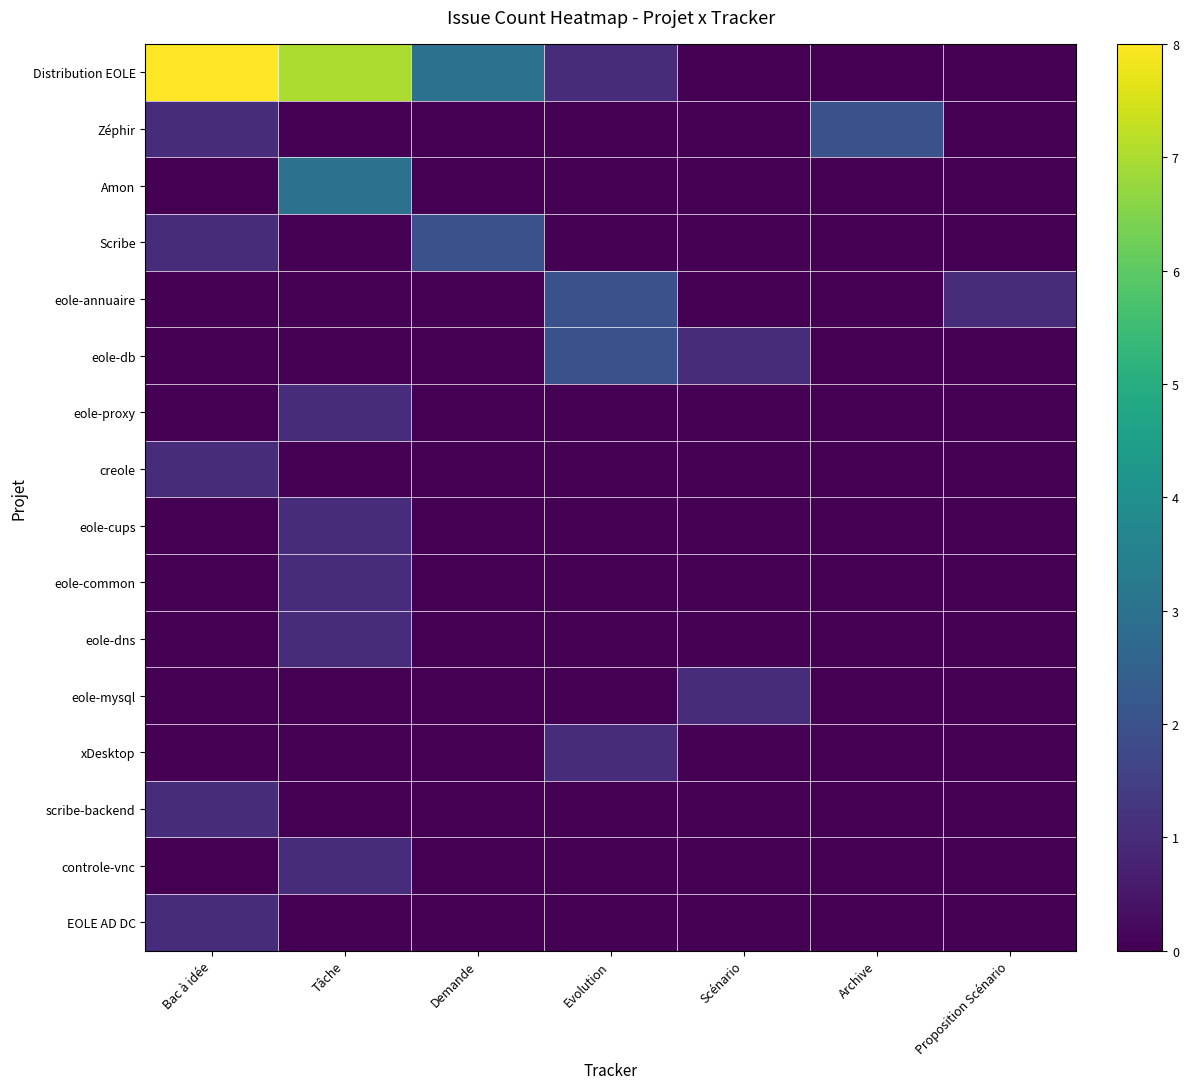

Which has a higher value, Scénario or Archive?

Scénario